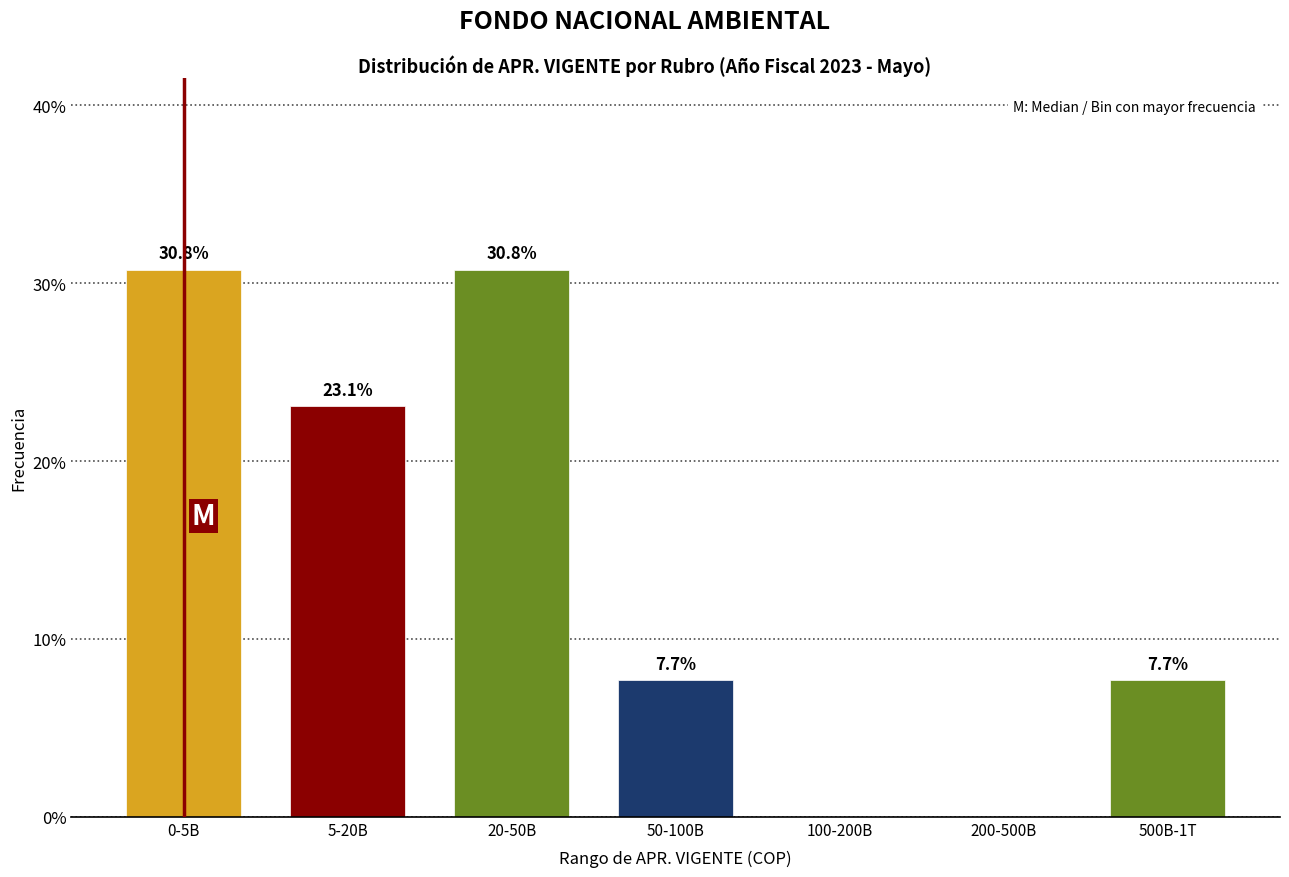

Reading left to right, what are all the values shown in this chart?

0-5B=30.8	5-20B=23.1	20-50B=30.8	50-100B=7.7	100-200B=0.0	200-500B=0.0	500B-1T=7.7